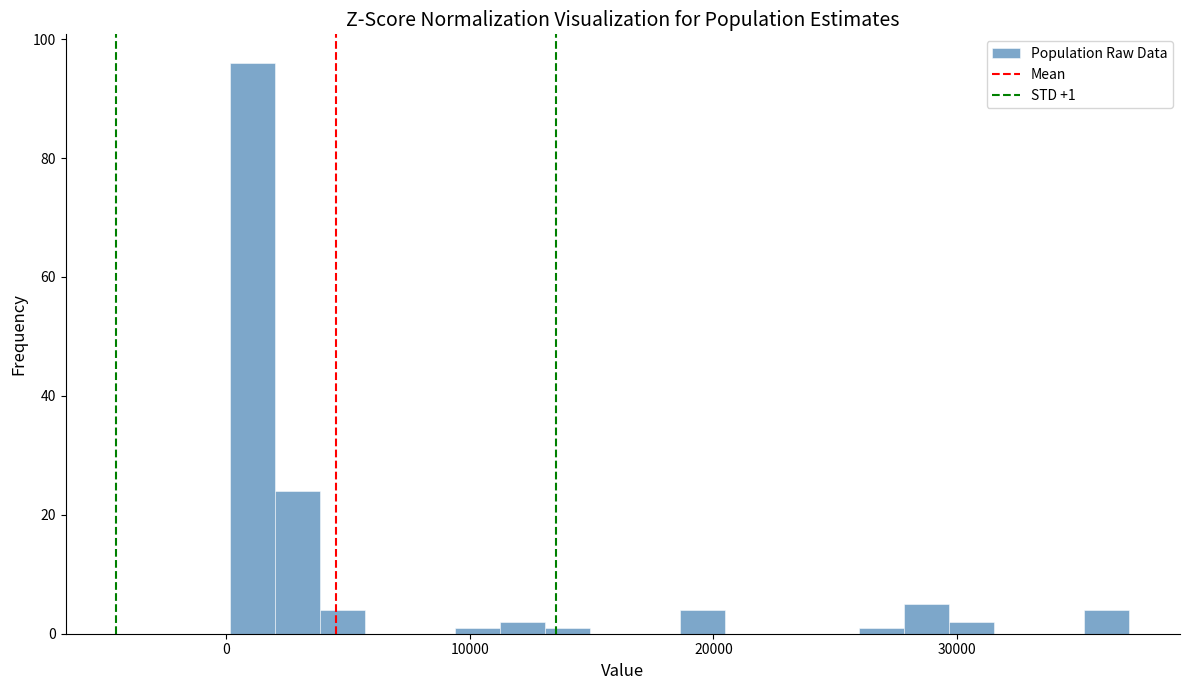

Around what value on the x-axis is the tallest bar? Give the approximate position of its centre, as read against the axis.

1000